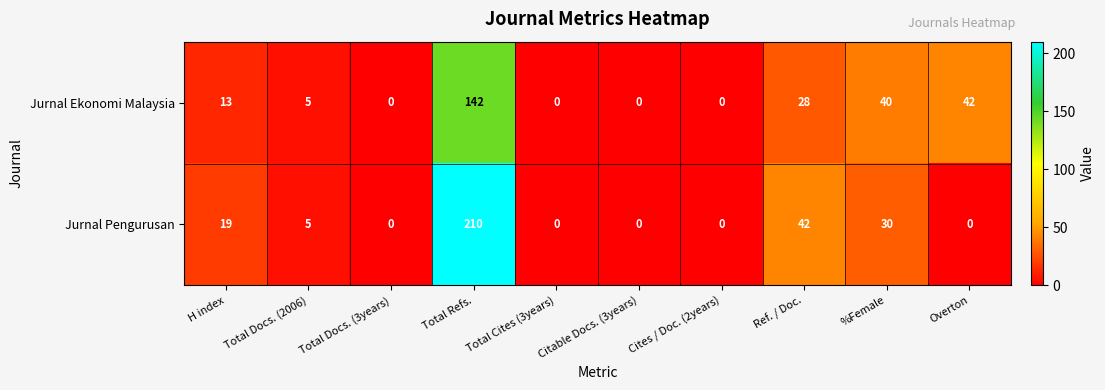

At which category is the sum across all series the highest?

Total Refs.